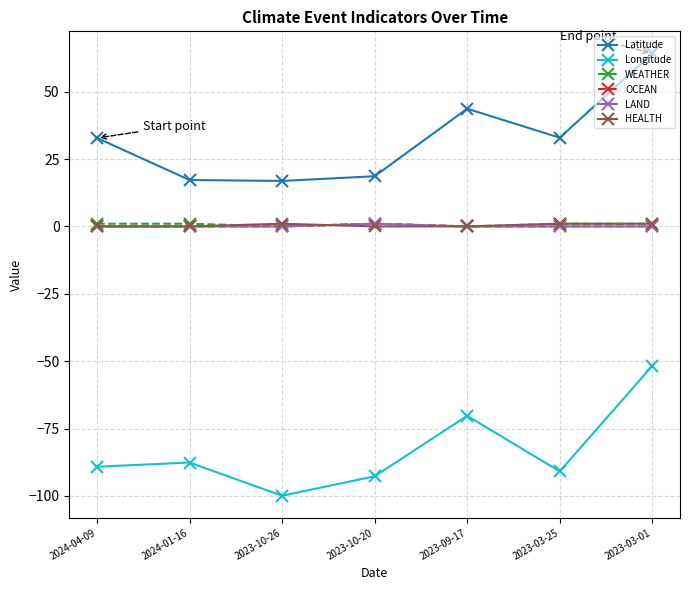

Which series changed the most between 2024-04-09 and 2023-10-20?

Latitude